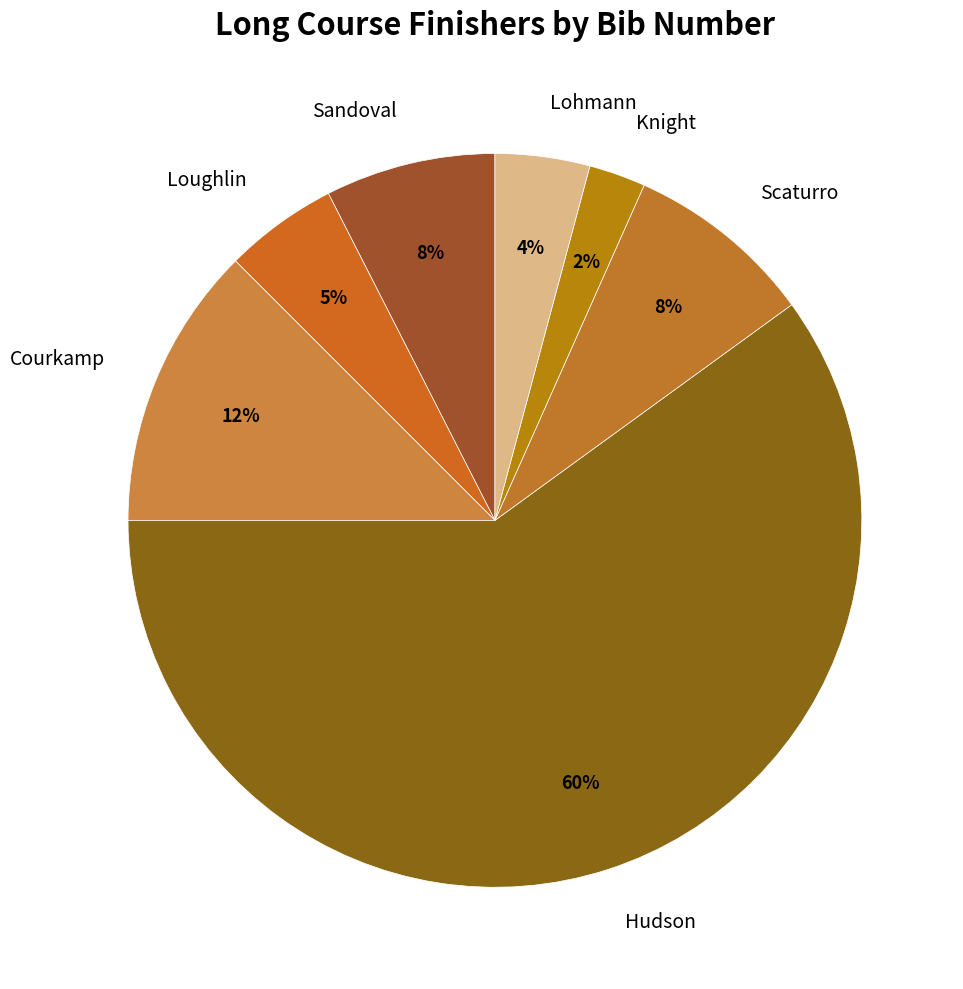

How many segments does this pie chart have?

7